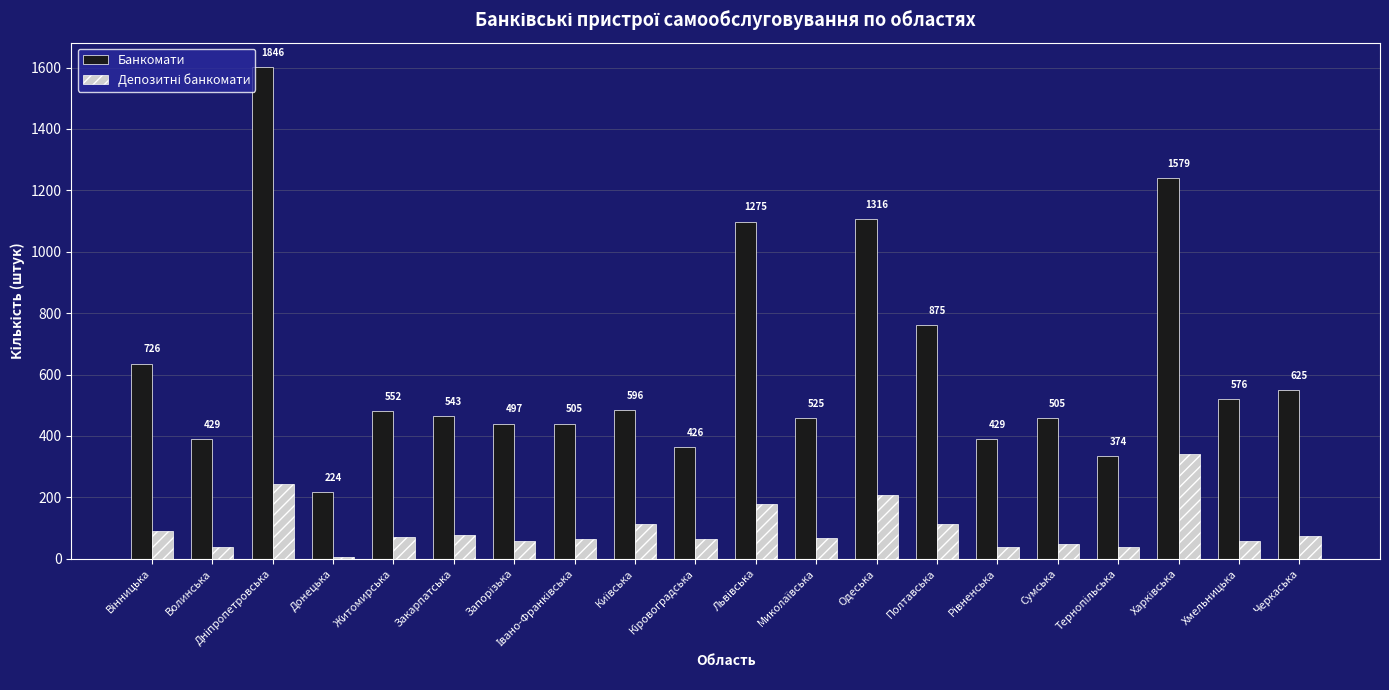

How many bars are there in total?

40